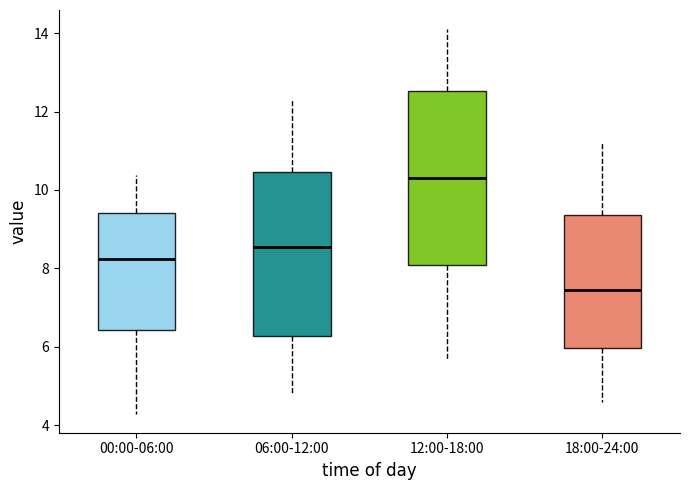

Comparing the boxes themselves (not the whiskers), which one is the tallest?

12:00-18:00